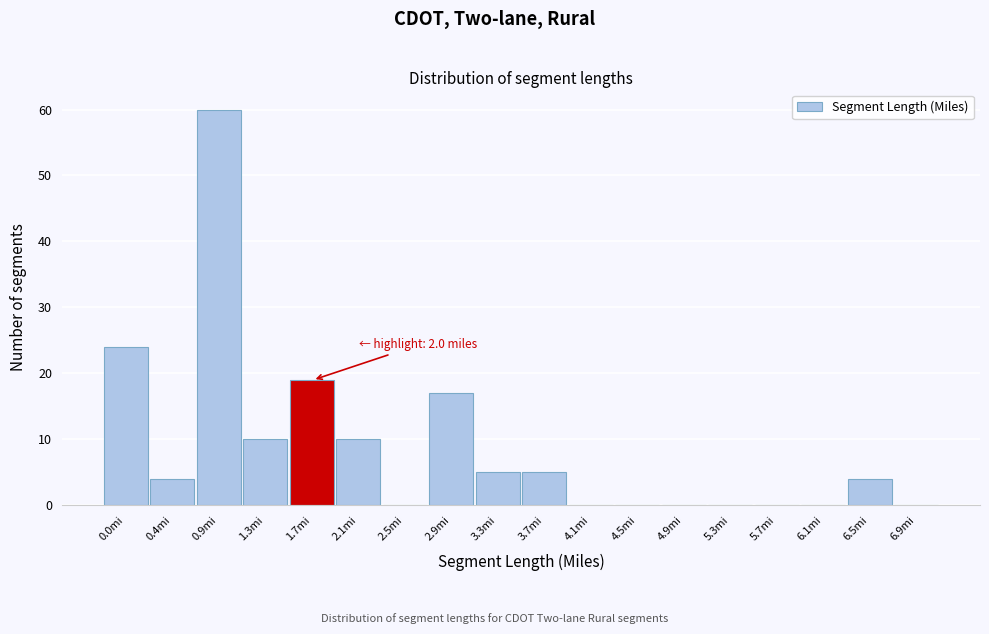

Reading left to right, transcribe all the data shown in this chart.

0.0mi=24	0.4mi=4	0.9mi=60	1.3mi=10	1.7mi=19	2.1mi=10	2.5mi=0	2.9mi=17	3.3mi=5	3.7mi=5	4.1mi=0	4.5mi=0	4.9mi=0	5.3mi=0	5.7mi=0	6.1mi=0	6.5mi=4	6.9mi=0